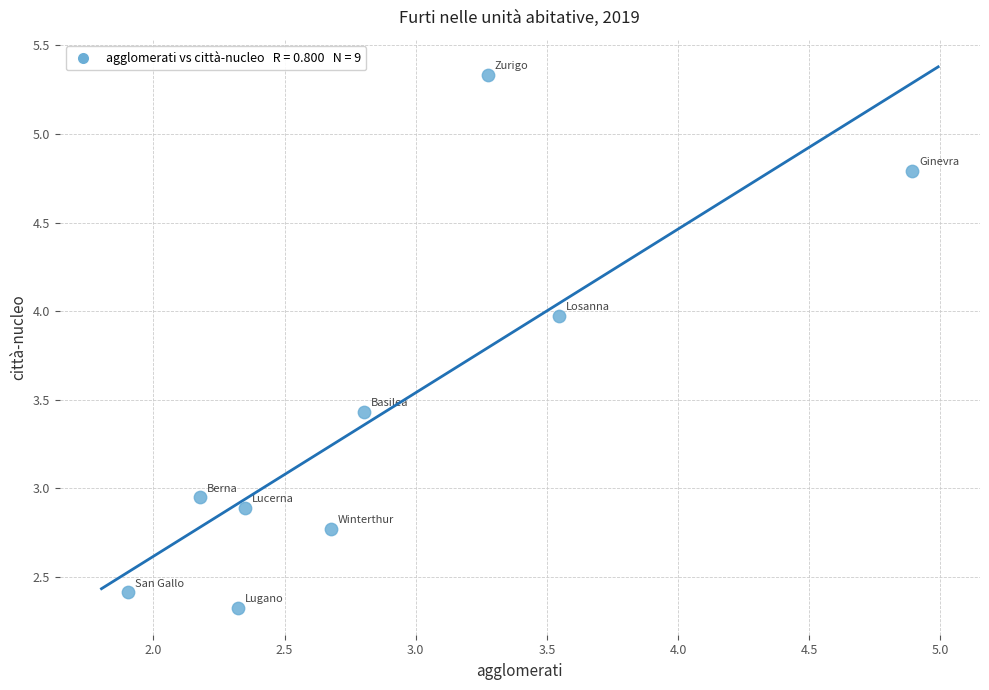

What is the average Y value?

3.4